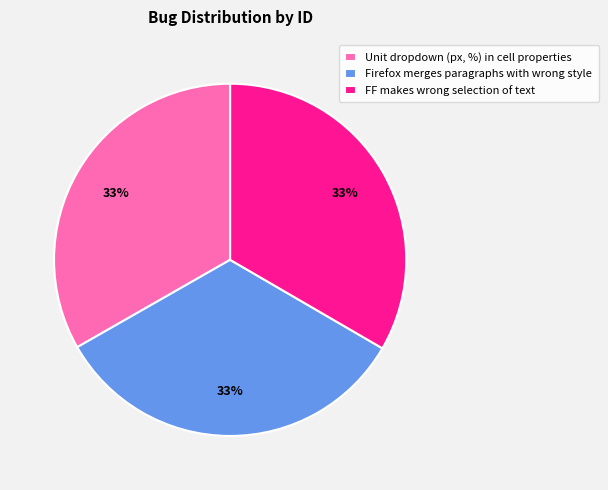

To the nearest percent, what portion does FF makes wrong selection of text represent?

33%